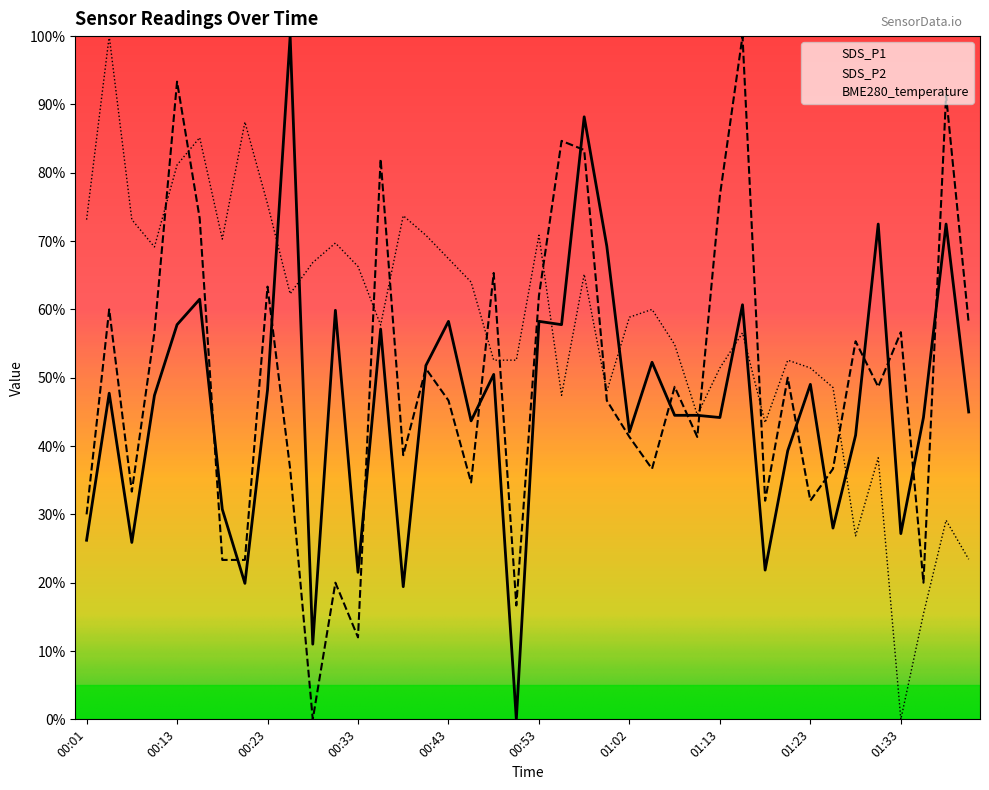

What is the highest value of the SDS_P1 series?

100.0